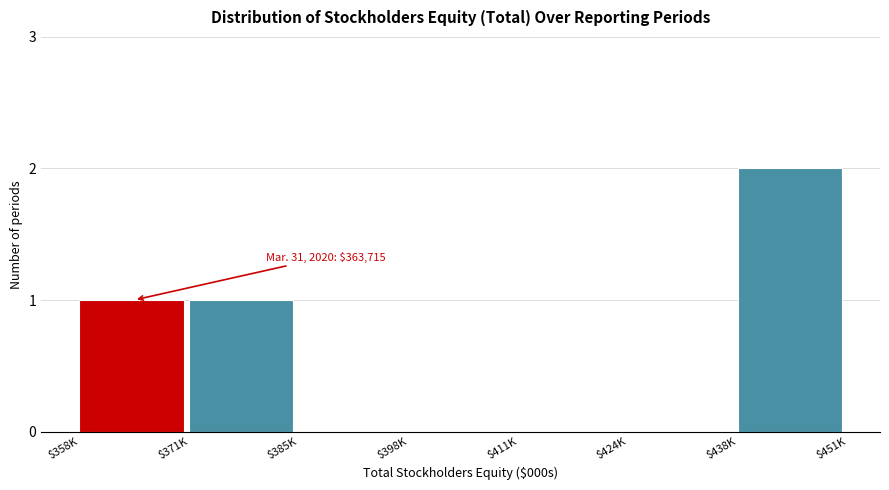

Which category has the highest value across all series?

$438K